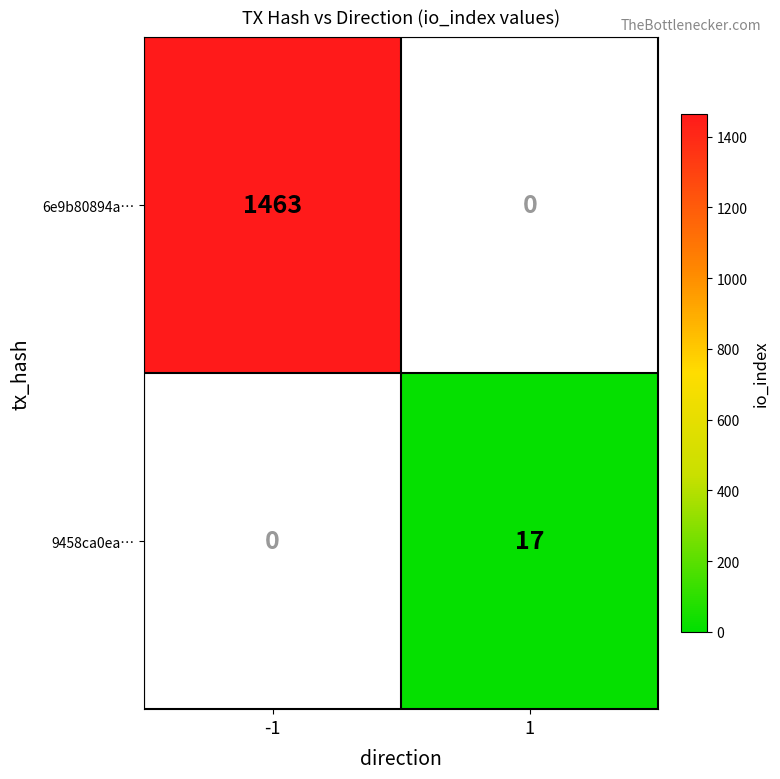

Is the value of 6e9b80894a… at -1 greater than the value of 9458ca0ea… at 1?

Yes